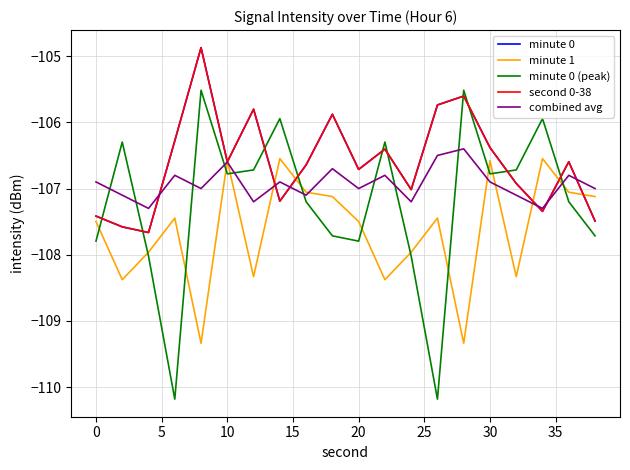

What is the difference between the maximum and minimum values in the combined avg series?

0.9